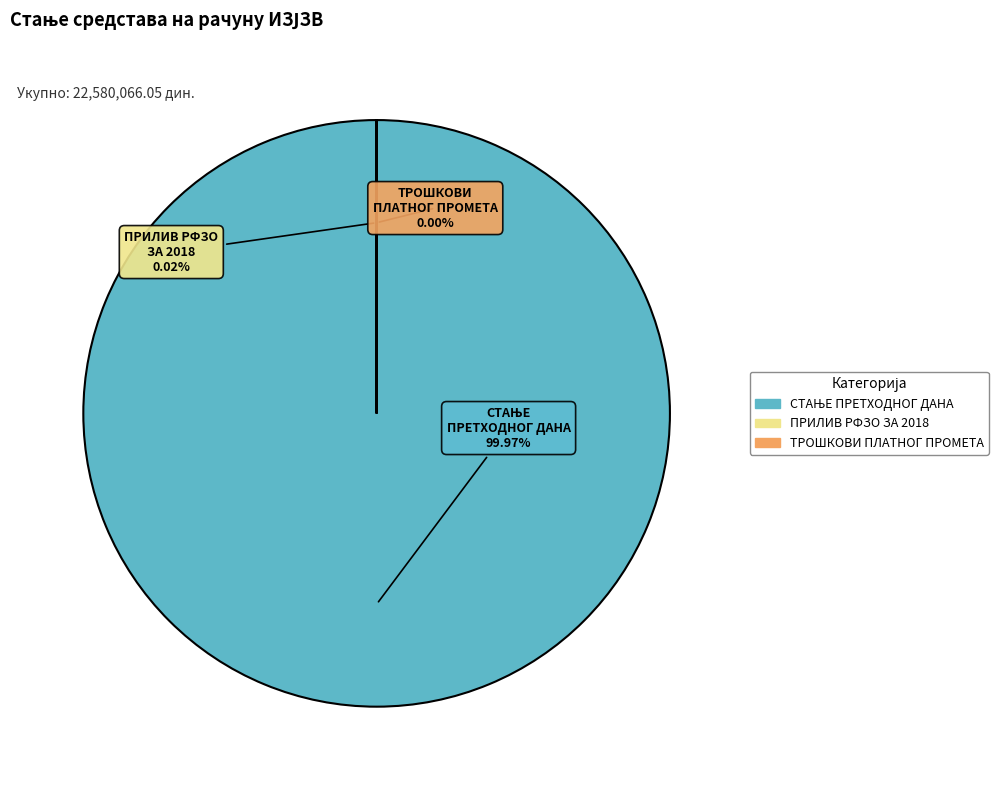

Is there any slice that represents more than half of the pie?

Yes